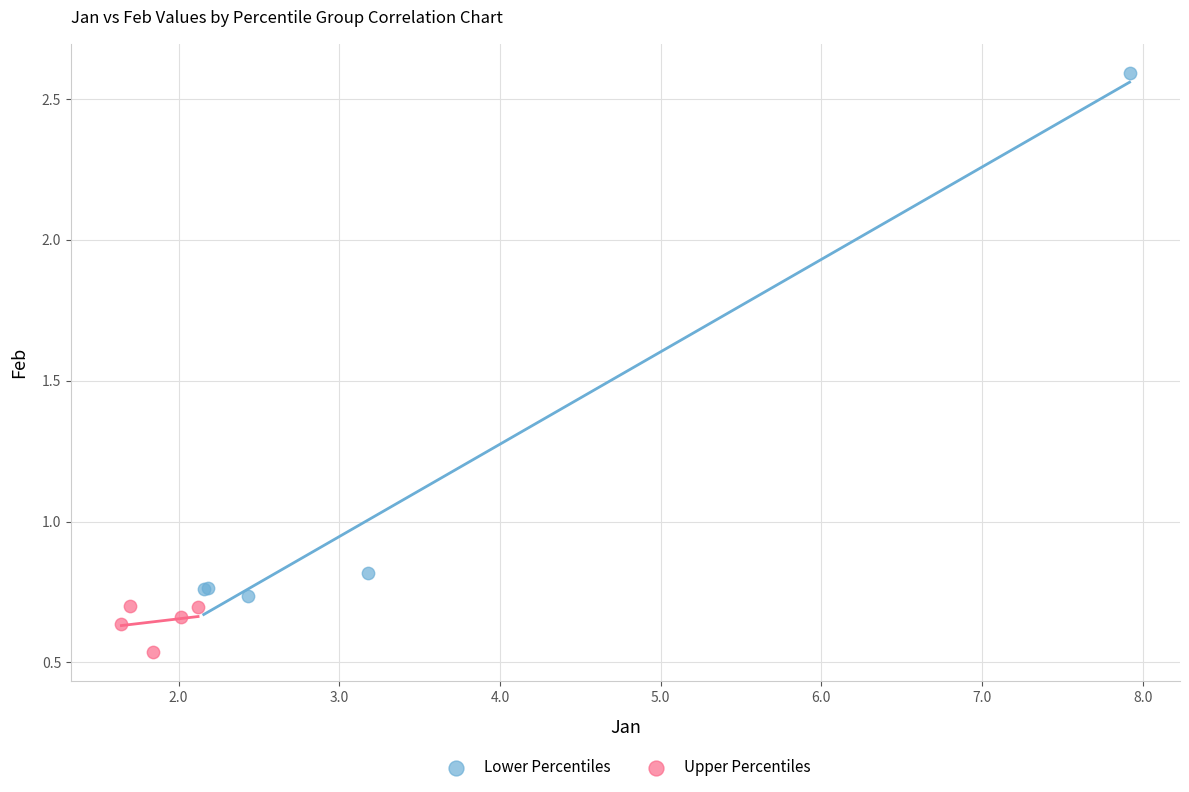

Which series contains the lowest Y value?

Upper Percentiles